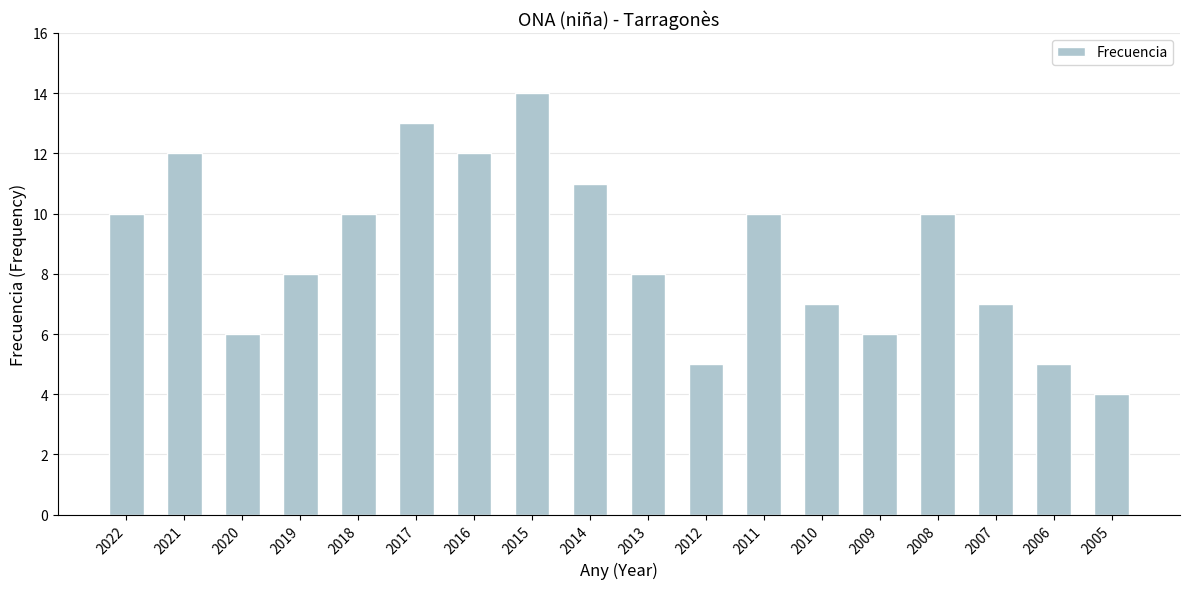

What is the change in value from 2021 to 2014?

-1